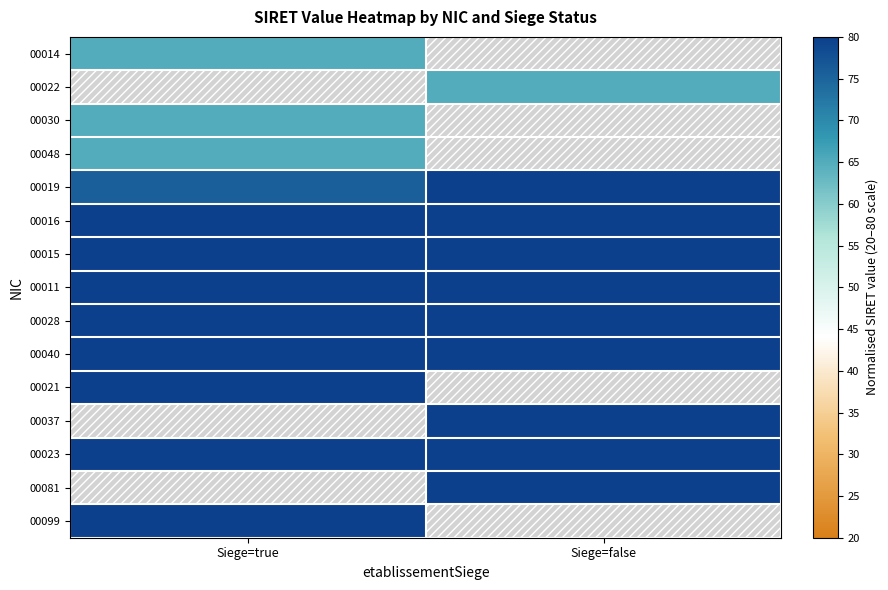

Where does the 00040 series first go above 92?

Siege=true